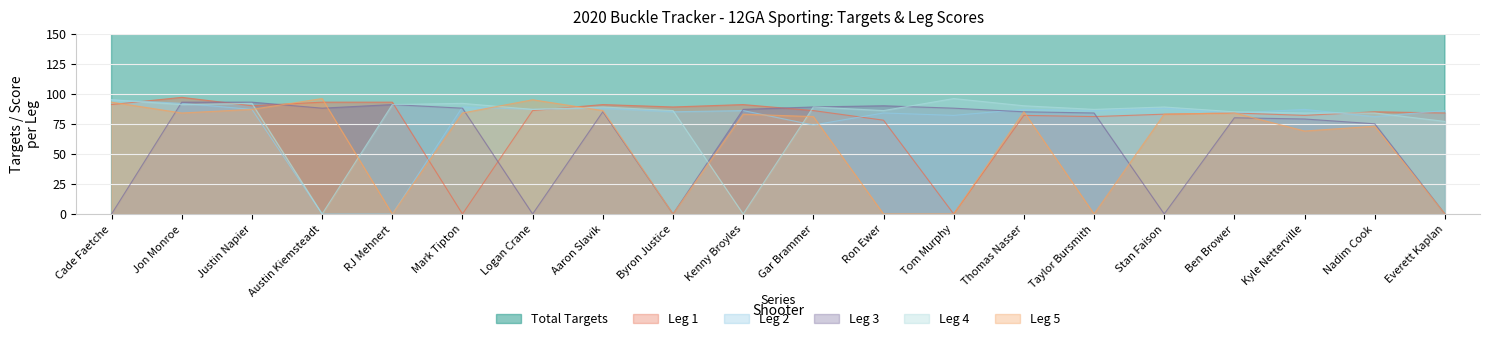

The value of Leg 5 at Ron Ewer is -39. True or false?

False